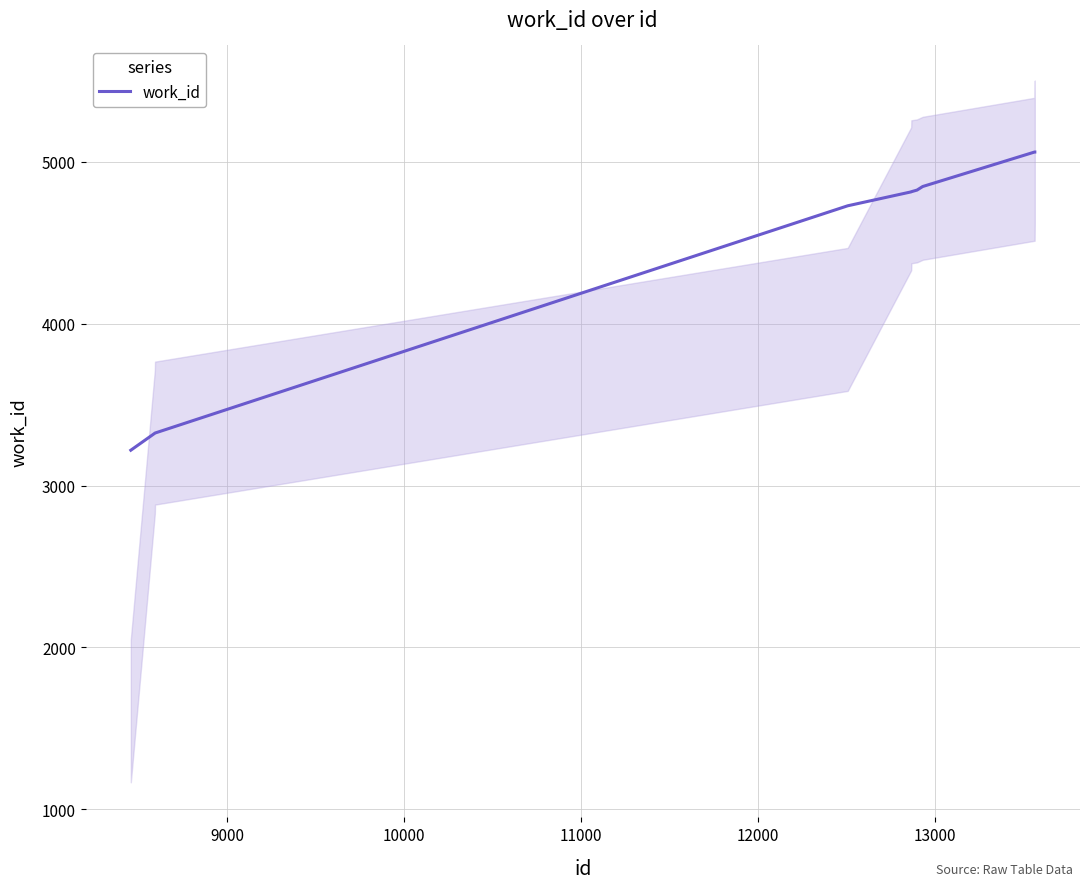

What is the highest value of the work_id series?

5059